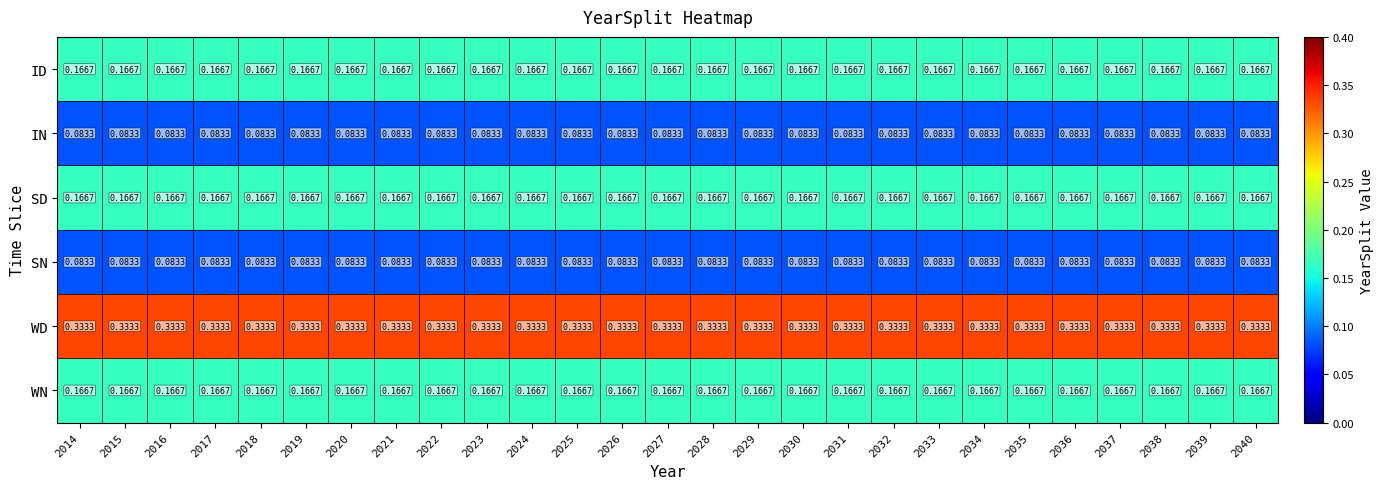

Which series has the largest total across all categories?

WD